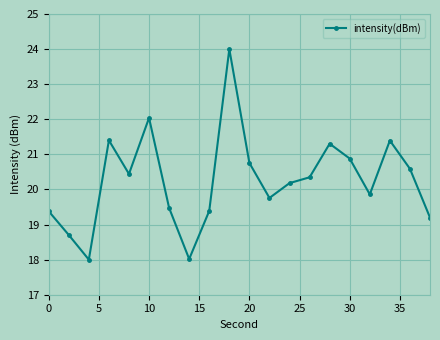

What is the sum of all values?

405.1